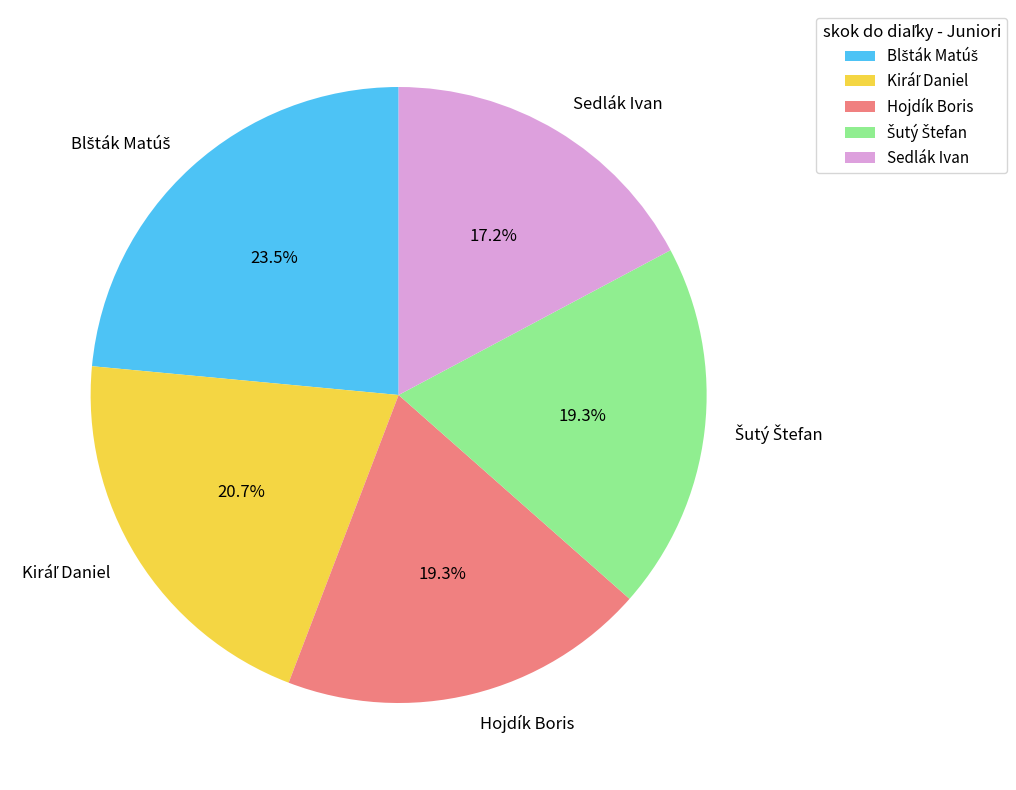

Does any single category account for the majority?

No